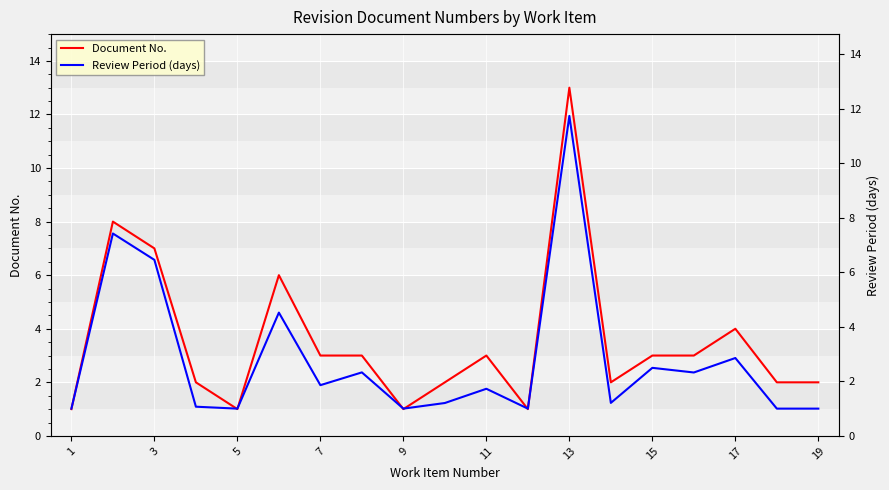

Which series has the largest total across all categories?

Document No.